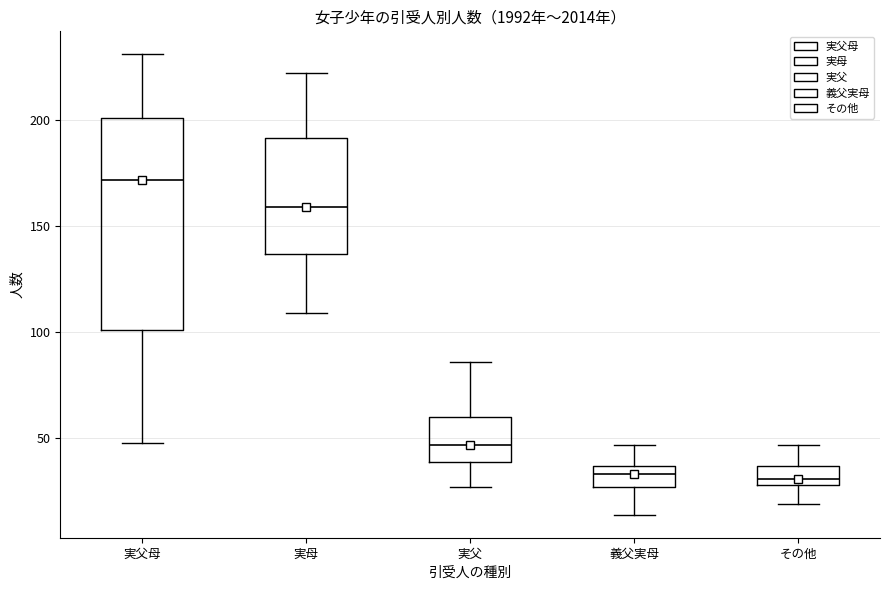

Which box is the tallest, from its lower edge to its upper edge?

実父母